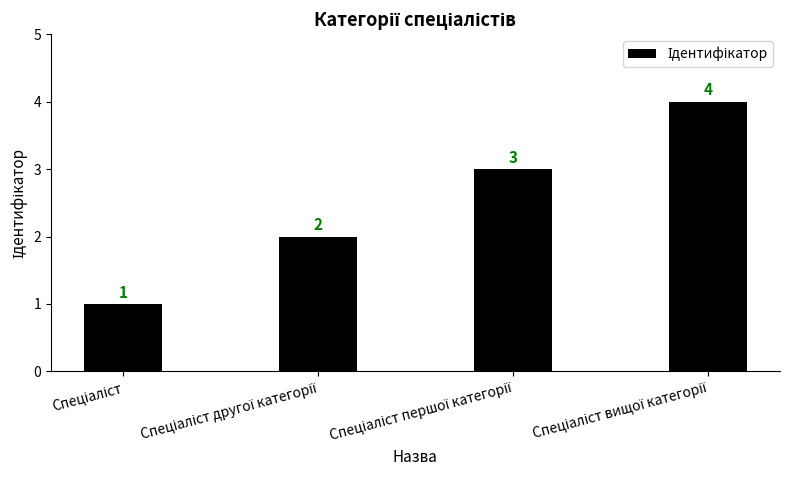

What is the value of the 2nd bar from the left?

2